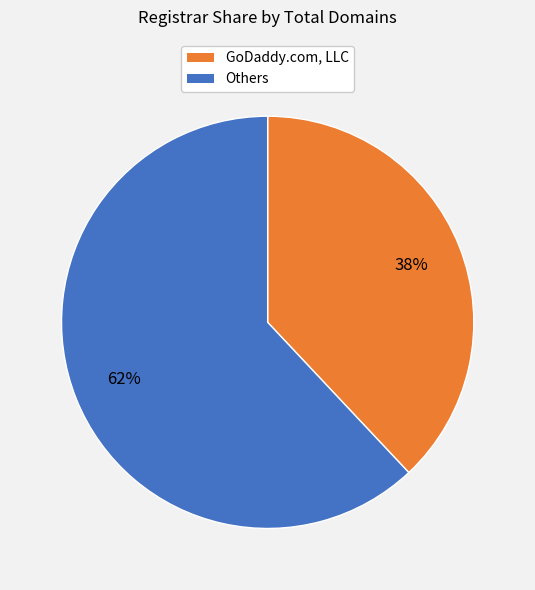

The Others slice represents 69% of the pie. True or false?

False